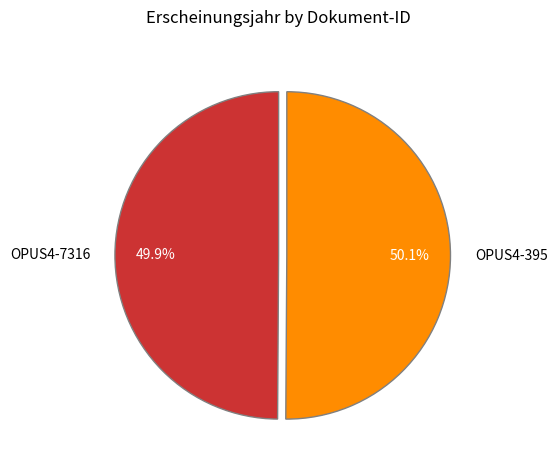

Does any single category account for the majority?

Yes